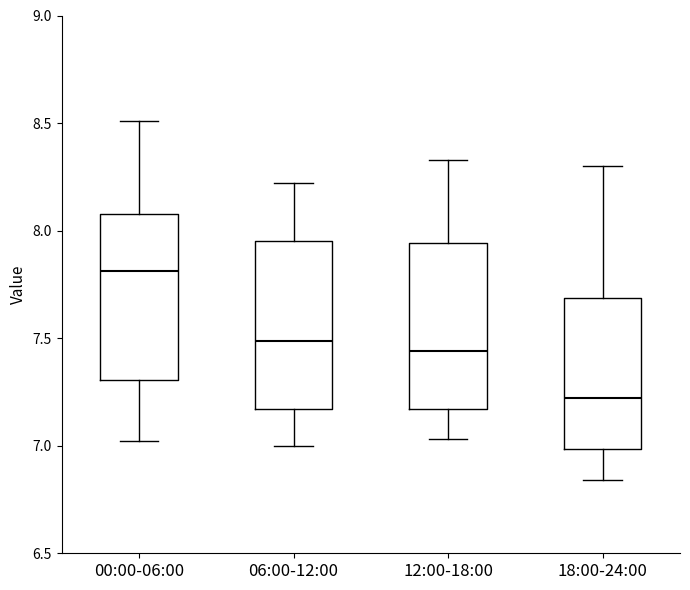

Reading left to right, transcribe this box plot: for each box, give where its median line is, the range the box spans, and where its two whiskers end, as read against the y-axis. The values are not printed on the chart, so give them approximately, as read against the axis.

00:00-06:00: median 7.80, box 7.30 to 8.10, whiskers 7.00 to 8.50
06:00-12:00: median 7.50, box 7.15 to 7.95, whiskers 7.00 to 8.20
12:00-18:00: median 7.45, box 7.15 to 7.95, whiskers 7.05 to 8.35
18:00-24:00: median 7.20, box 7.00 to 7.70, whiskers 6.85 to 8.30